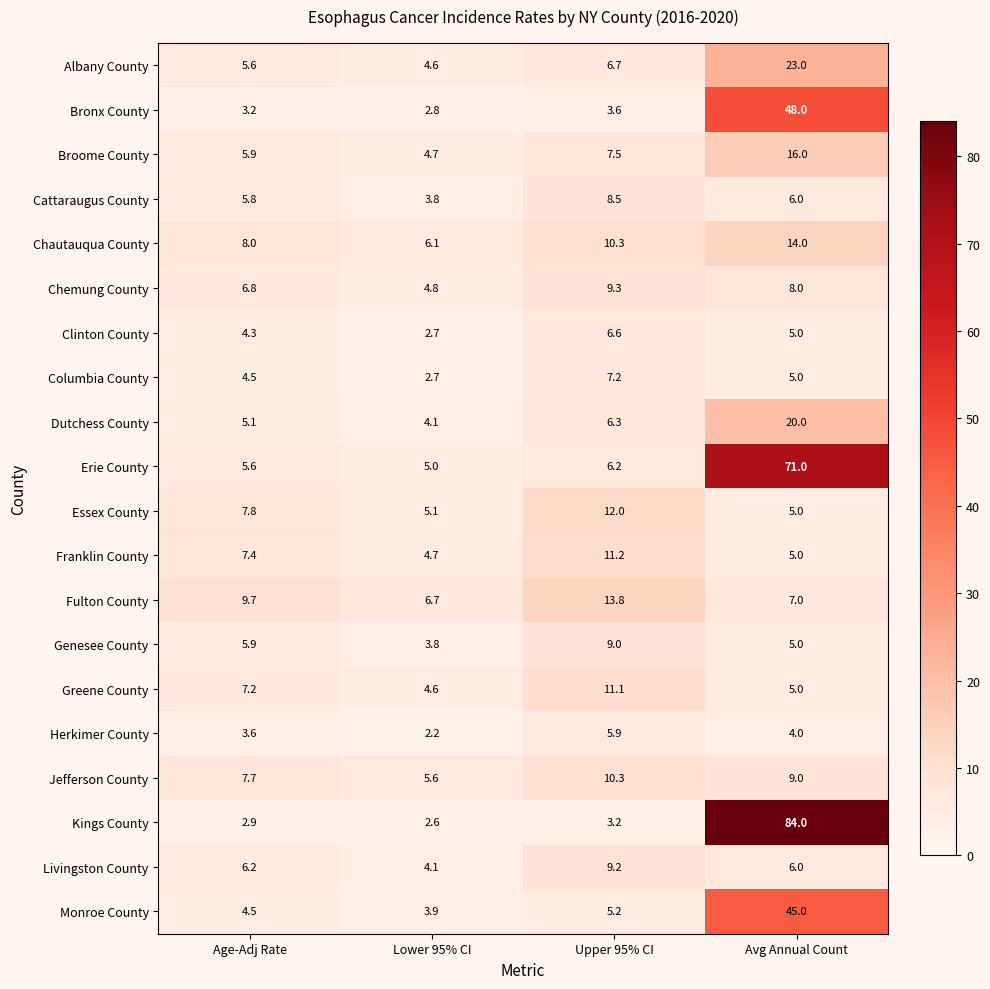

How many series are shown in this chart?

20